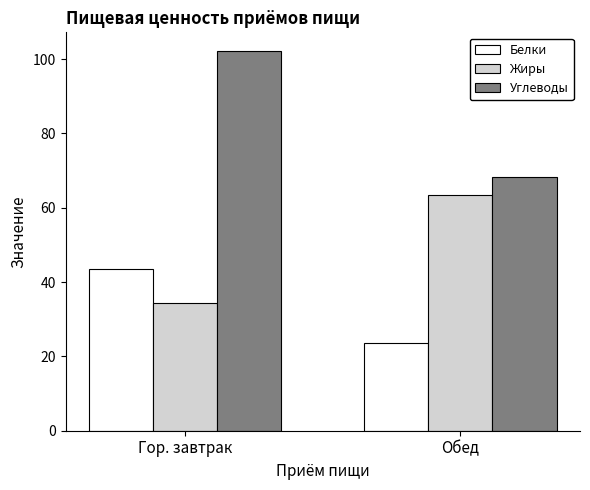

At which label does Жиры reach its peak?

Обед